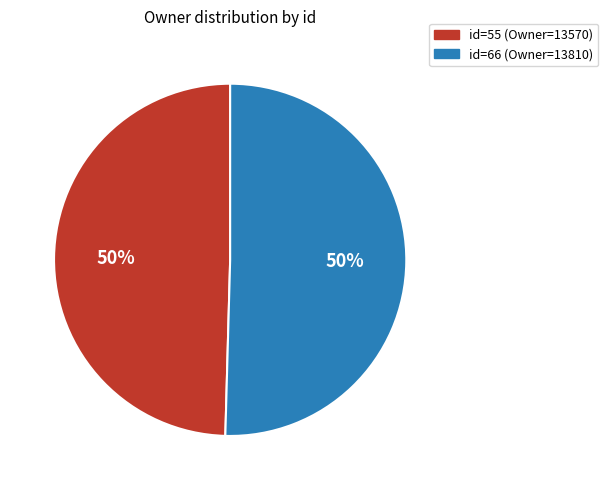

Rank the categories by value from lowest to highest.

55, 66